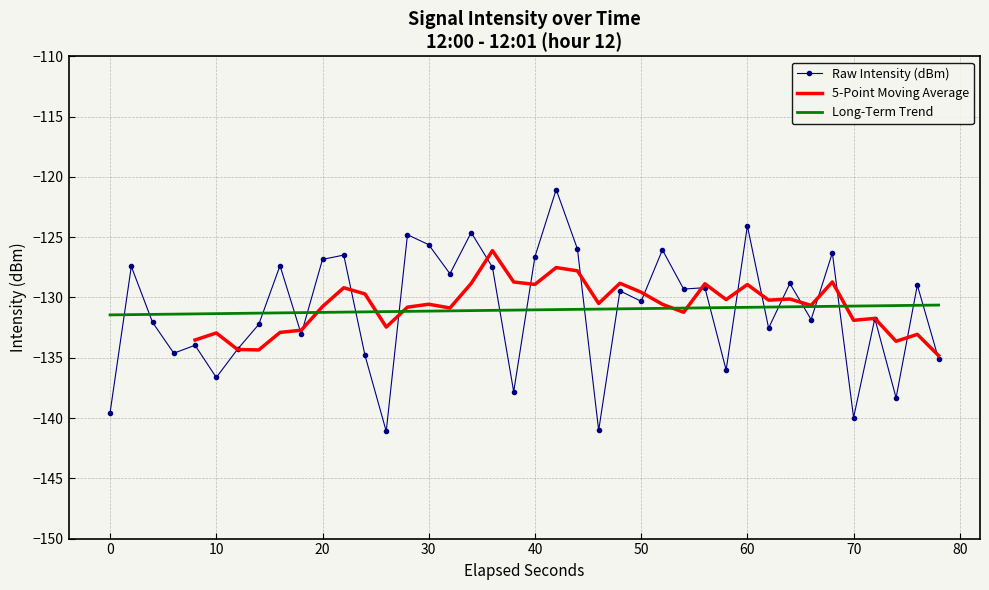

After their last crossing, which series has the higher values: Raw Intensity (dBm) or Long-Term Trend?

Long-Term Trend